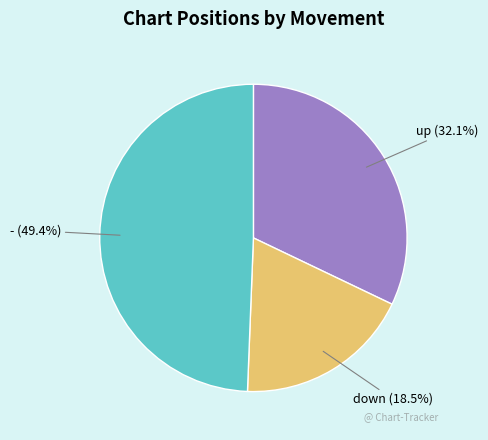

To the nearest percent, what is the difference between the down and - slice percentages?

31%